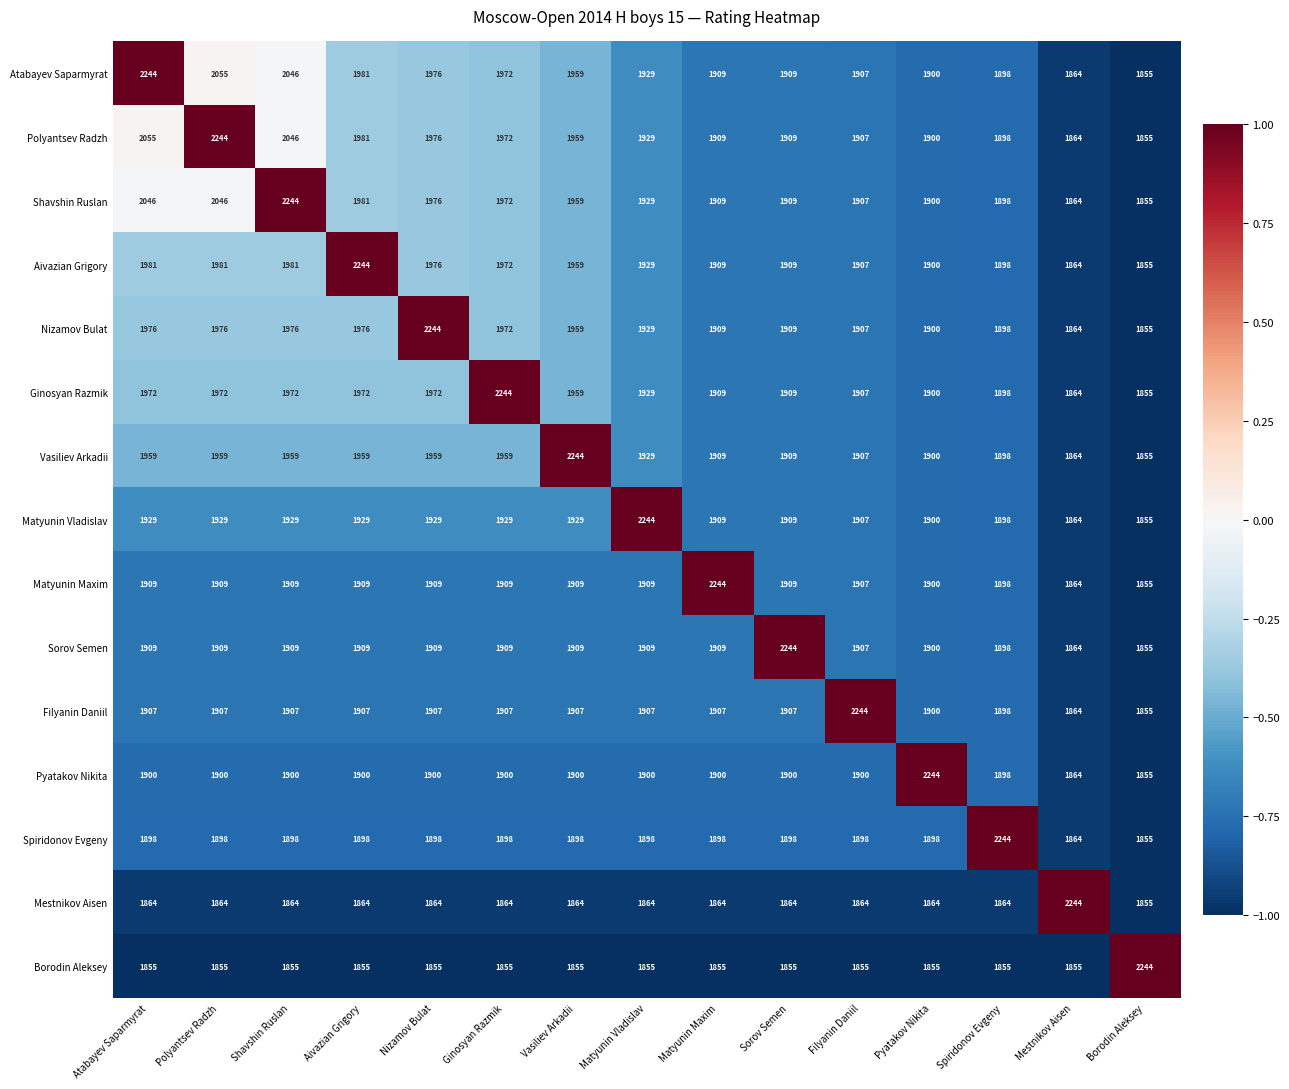

Is the value of Atabayev Saparmyrat at Aivazian Grigory greater than the value of Mestnikov Aisen at Filyanin Daniil?

Yes